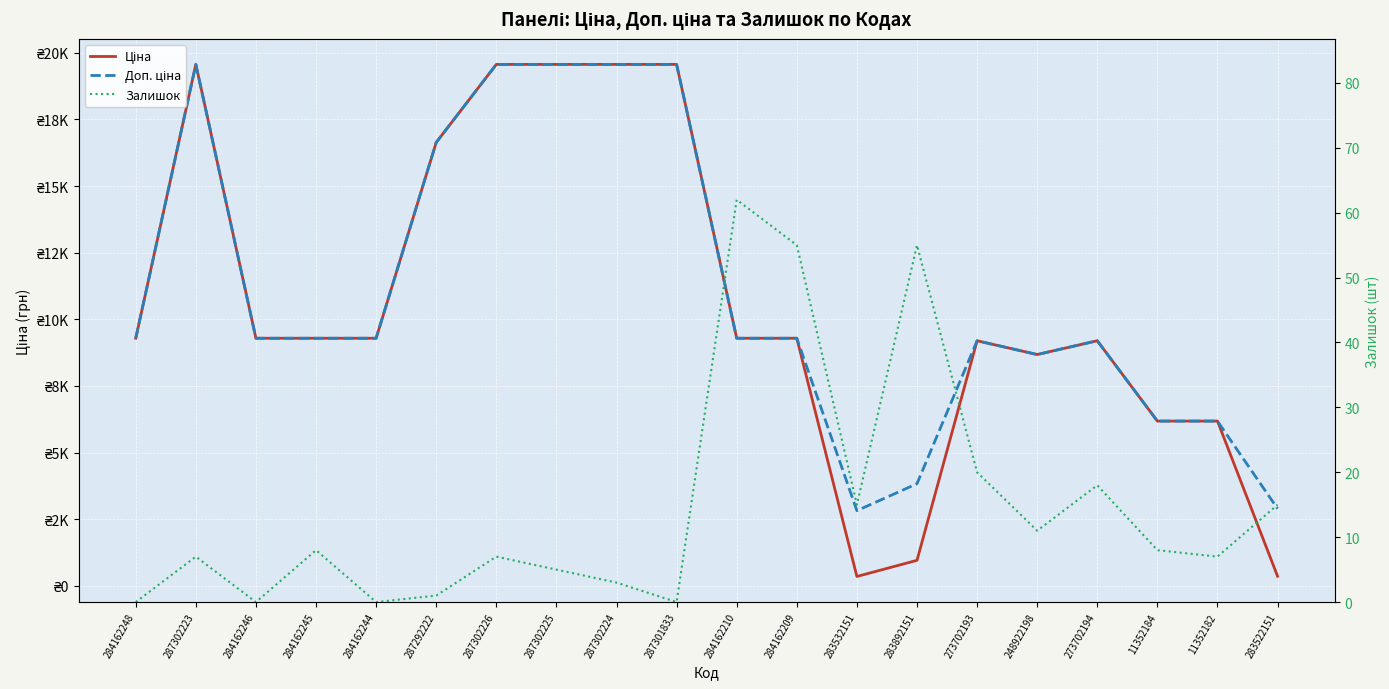

Which series has the largest range (max minus min)?

Ціна